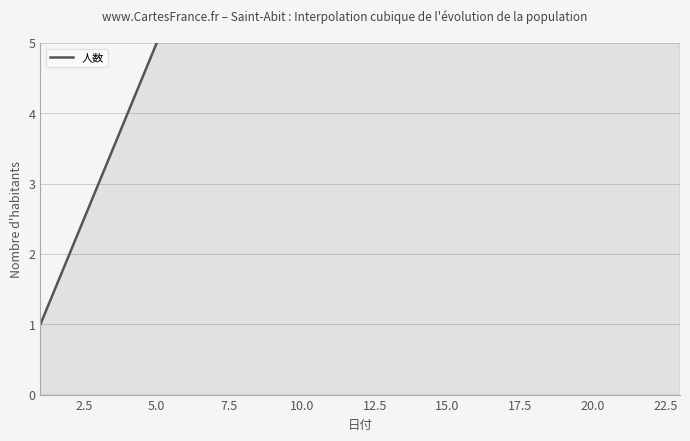

The chart shows a value of 5 at 20.0. True or false?

False